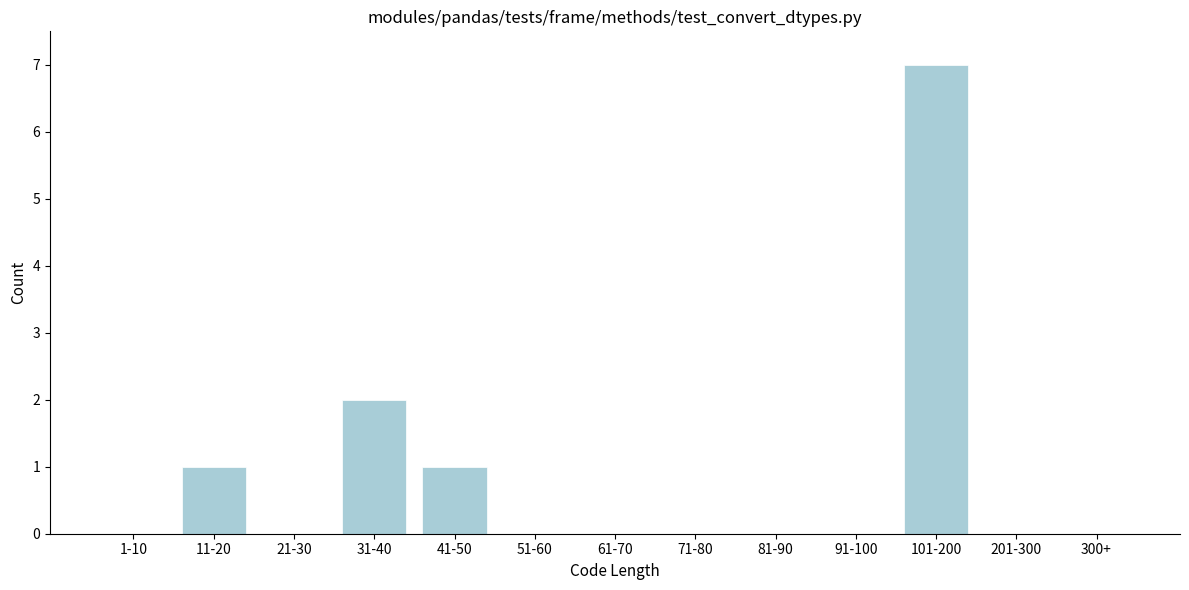

Reading left to right, list all the values displayed in this chart.

1-10=0	11-20=1	21-30=0	31-40=2	41-50=1	51-60=0	61-70=0	71-80=0	81-90=0	91-100=0	101-200=7	201-300=0	300+=0